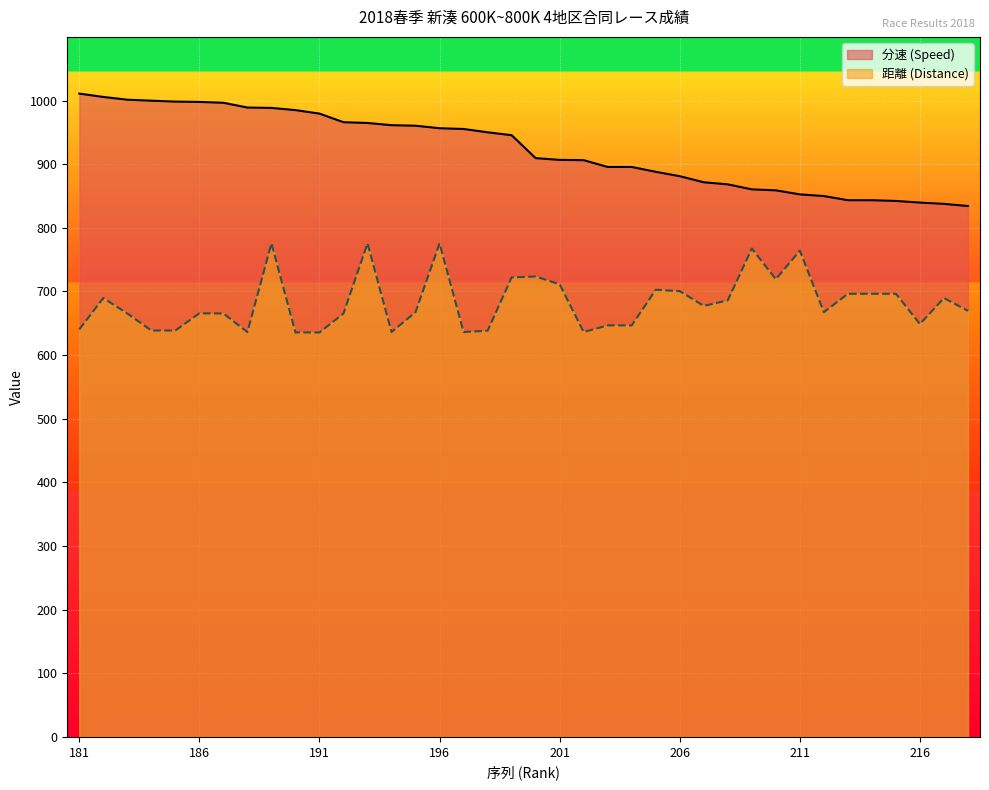

Is it true that 距離 (Distance) equals 665.4 at 183?

True